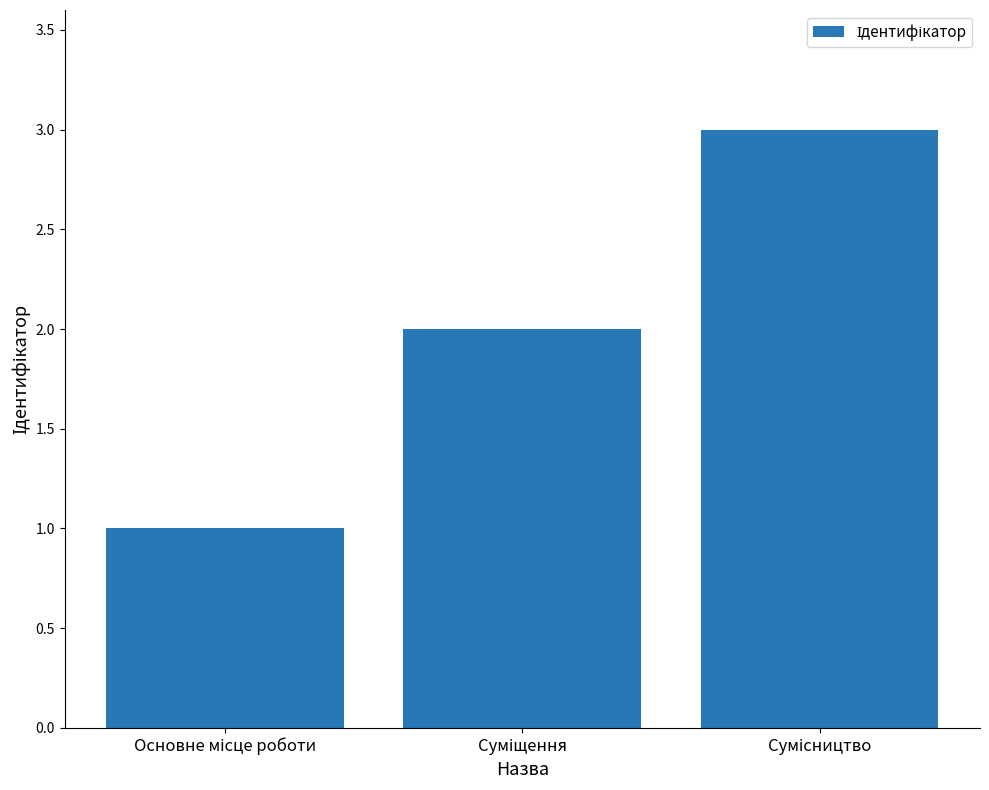

What is the sum of all values?

6